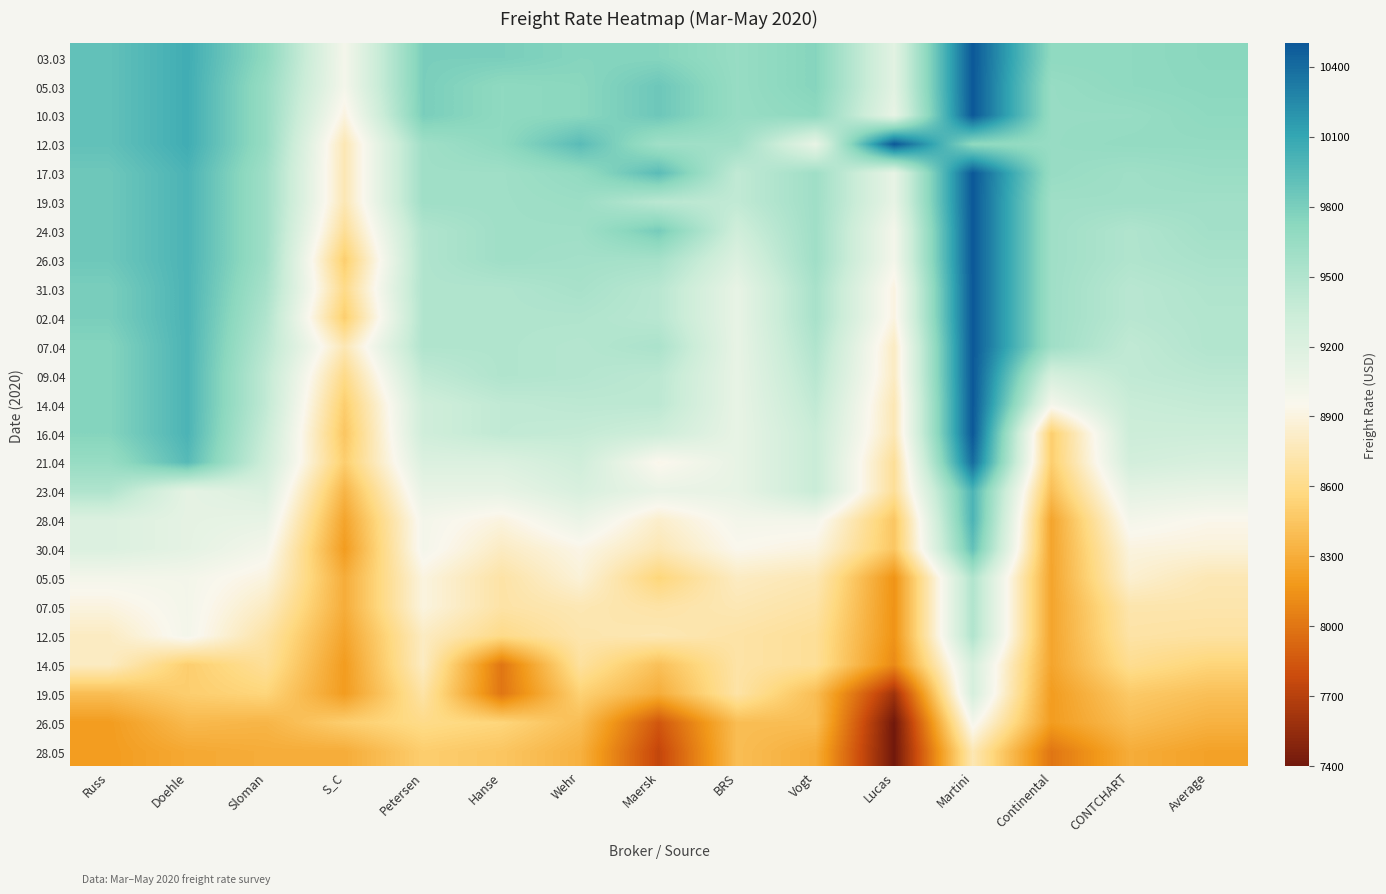

What is the total value across all series at Average?

229616